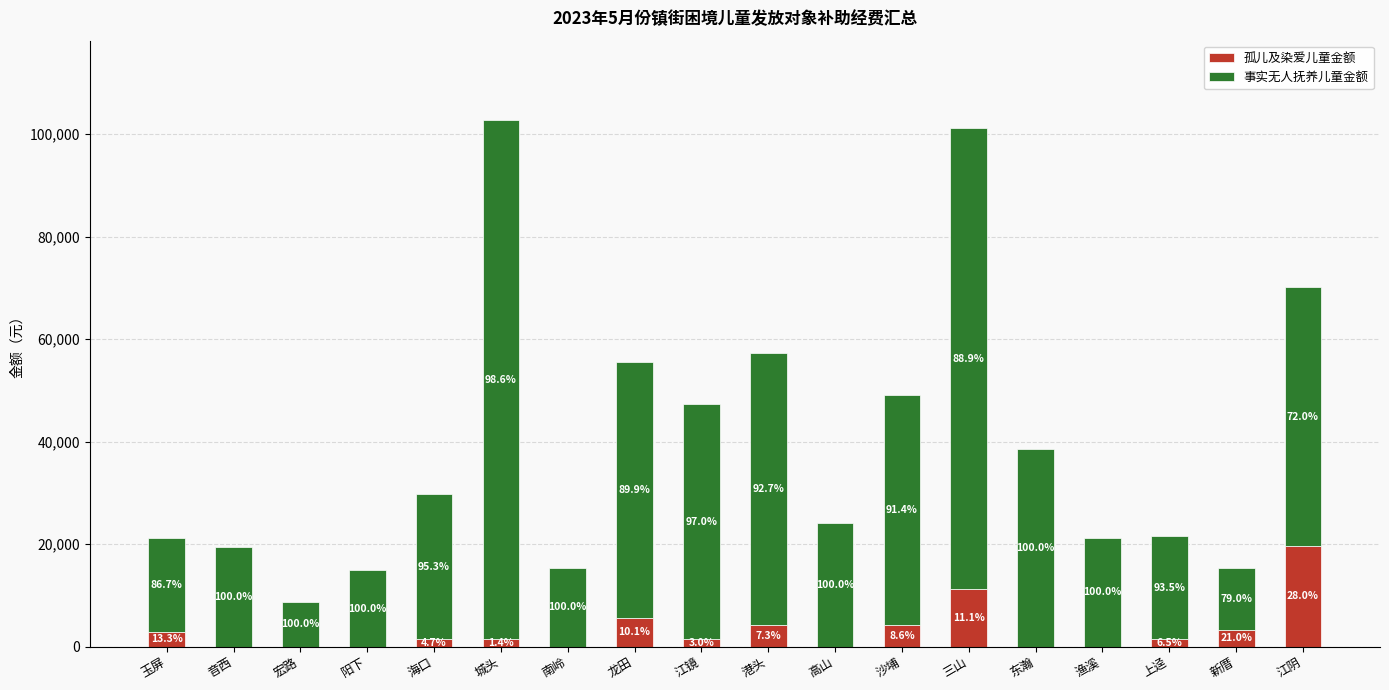

What is the sum of the 事实无人抚养儿童金额 values at 音西 and 龙田?

69350